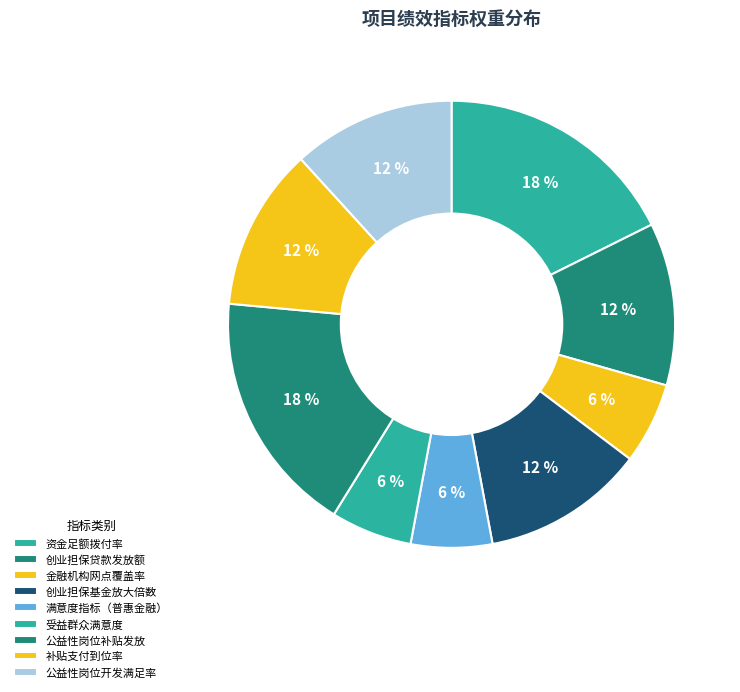

How many segments does this pie chart have?

9